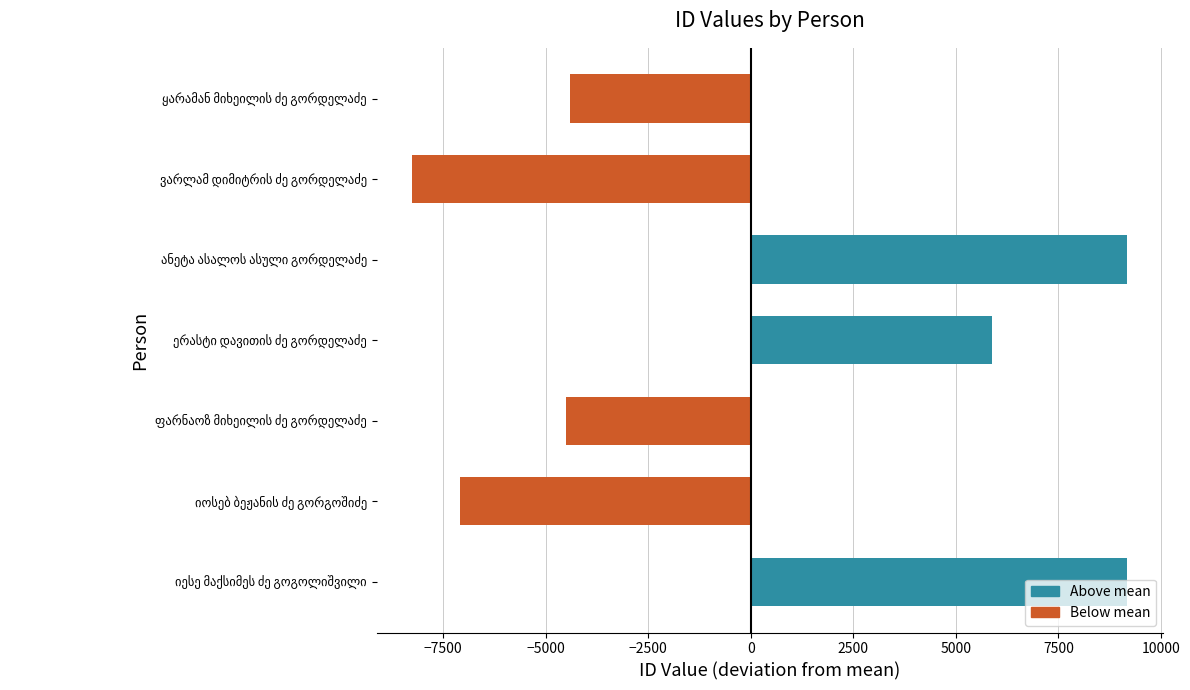

What is the difference between the maximum and second lowest values?

16259